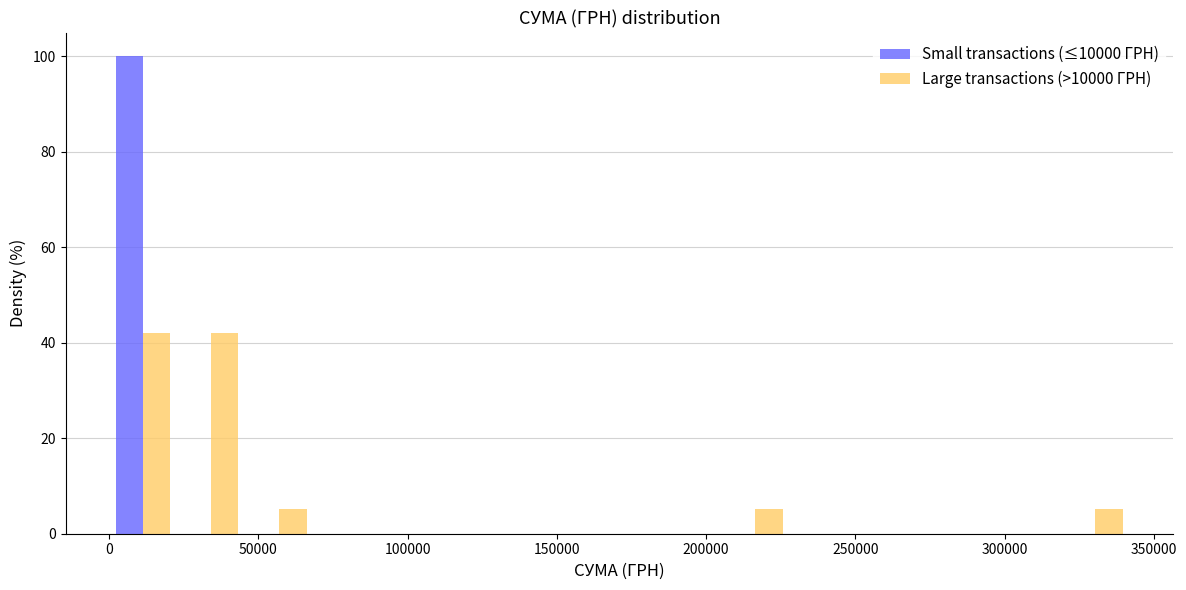

What is the height of the Small transactions (≤10000 ГРН) bar covering 0 to 25000 on the x-axis? Neither the bar edges nor the heights are printed on the chart, so give them approximately, as read against the axes.

100